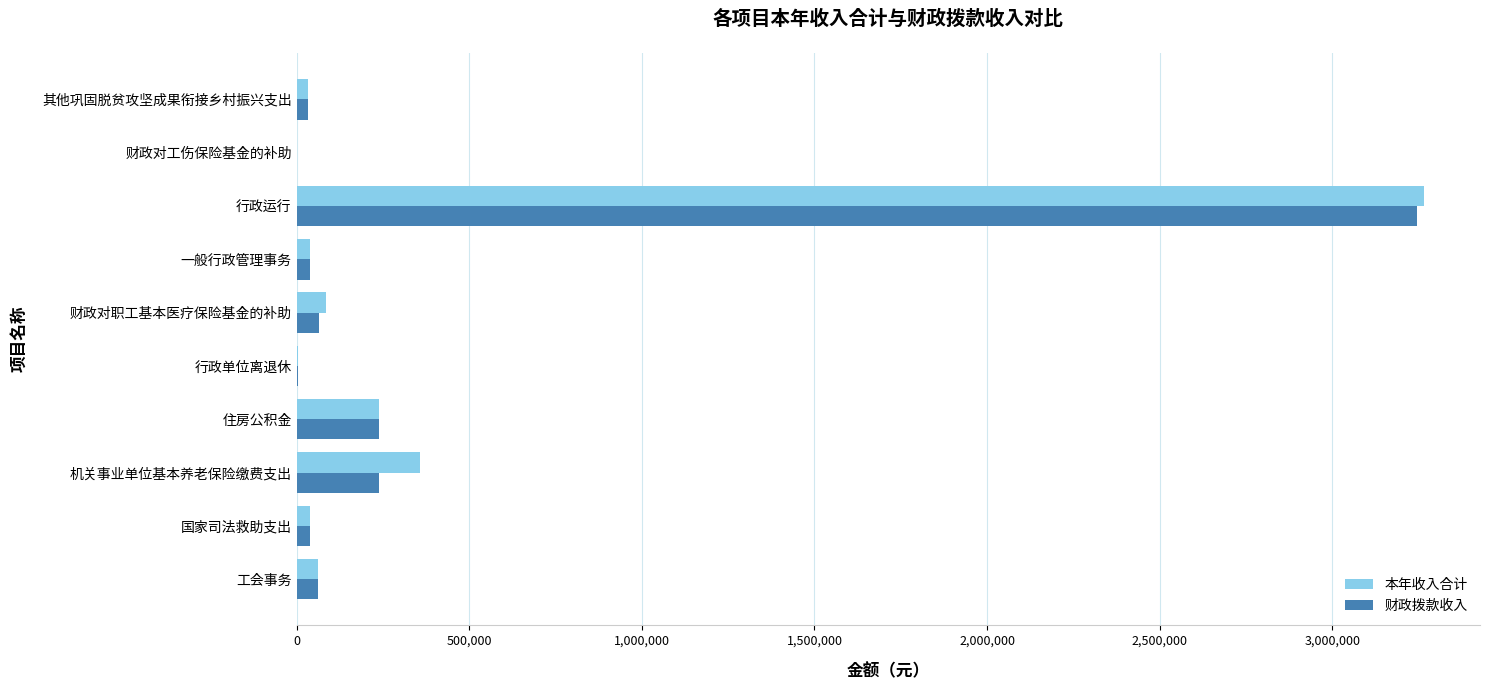

What is the highest value of the 本年收入合计 series?

3263987.5